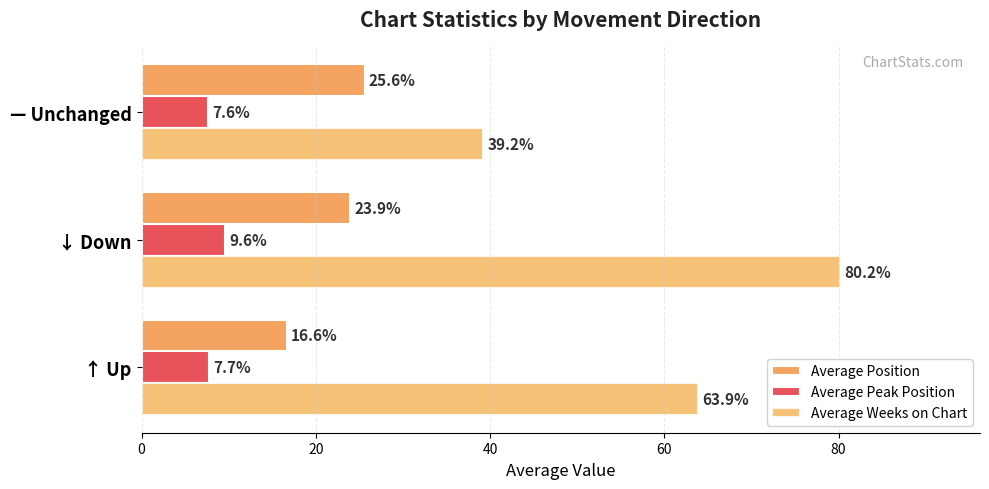

What are all the series names shown in the legend?

Average Position, Average Peak Position, Average Weeks on Chart